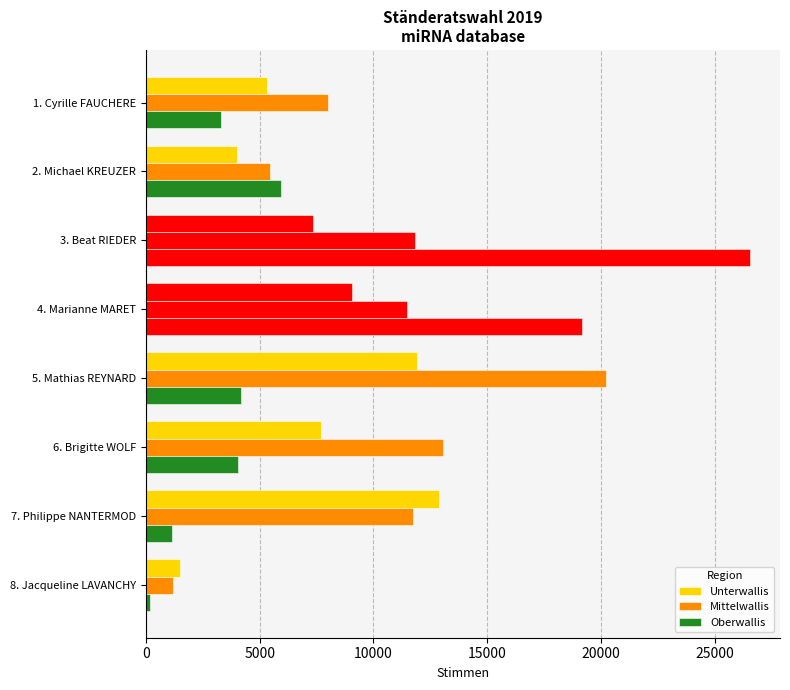

What position from the right is 8. Jacqueline LAVANCHY?

1